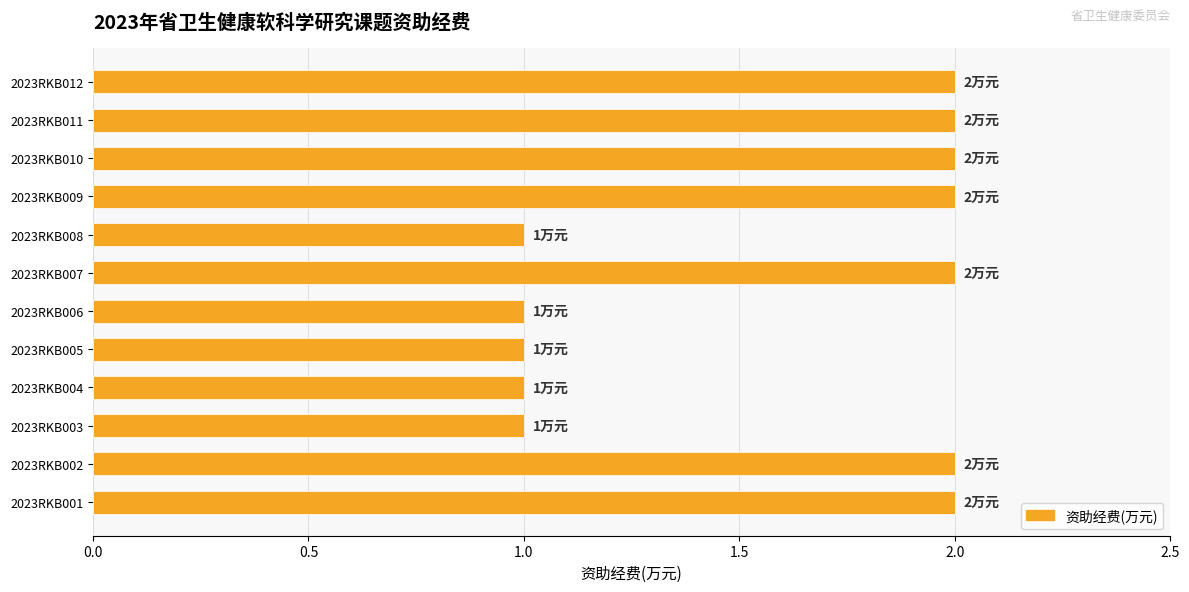

What is the change in value from 2023RKB003 to 2023RKB012?

+1